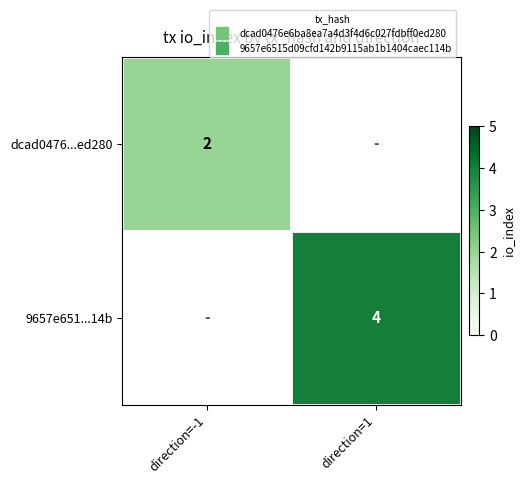

List the series in order of their overall mean, highest first.

dcad0476...ed280, 9657e651...14b